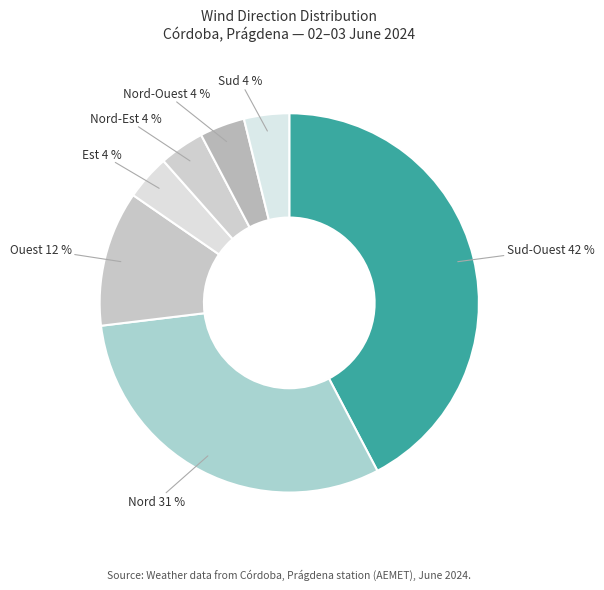

What is the ratio of the value at Sud to the value at Nord-Ouest?

1.0